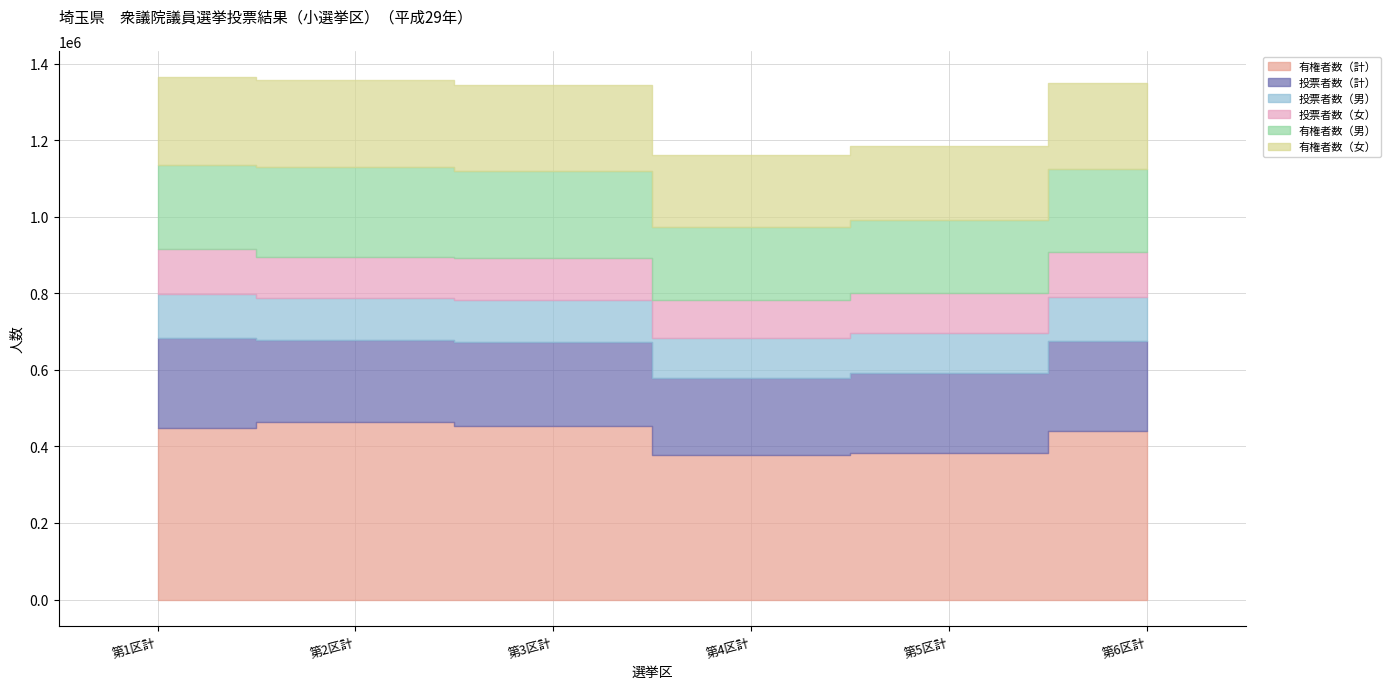

At which category is the sum across all series the highest?

第1区計